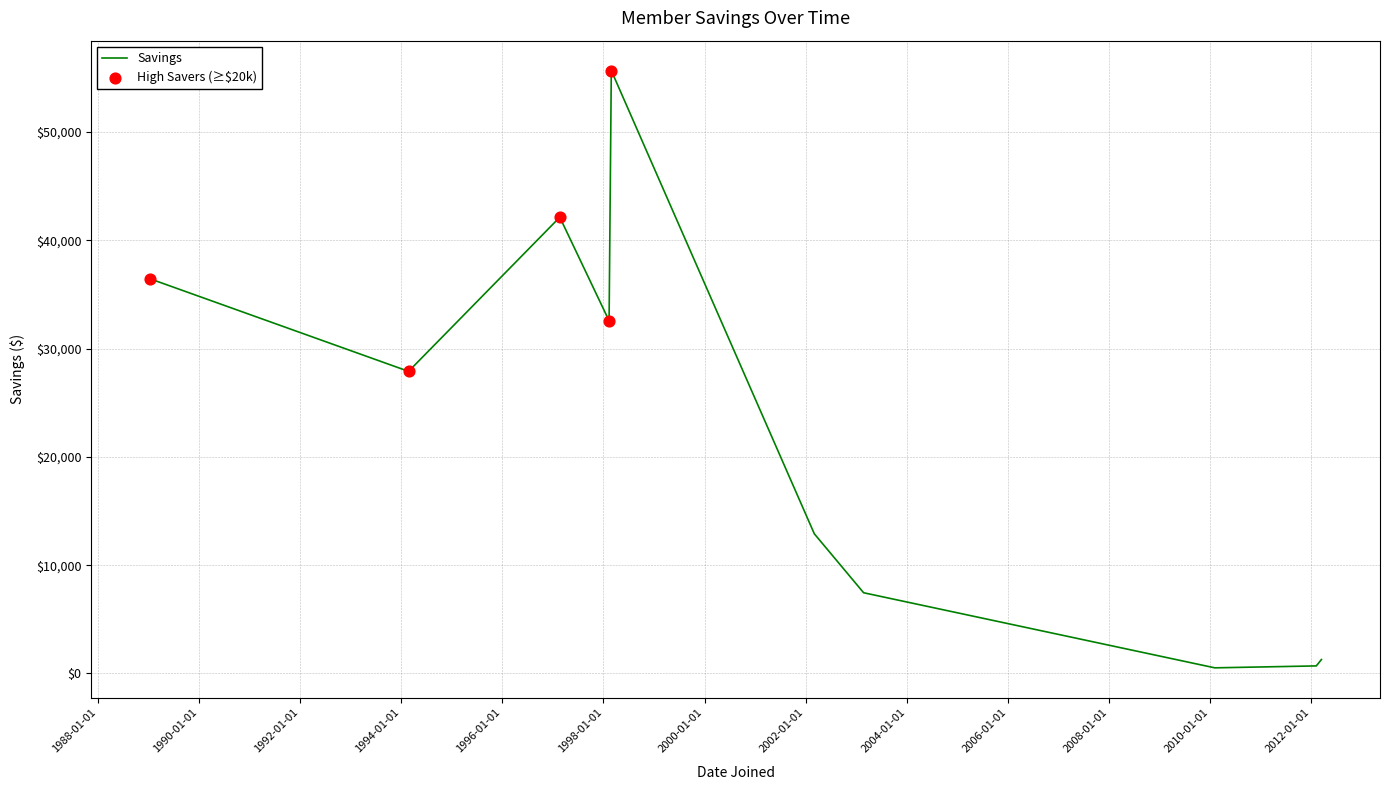

What is the difference between the maximum and minimum values?

55155.4